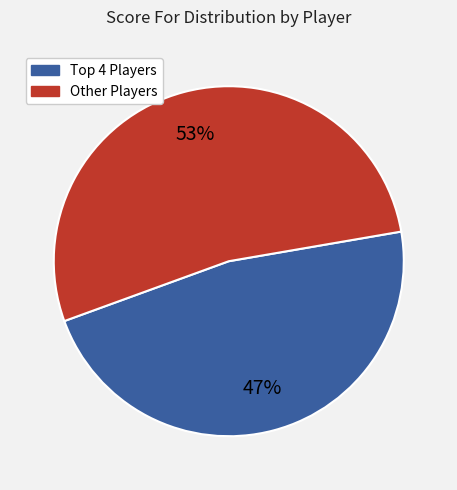

What percentage is the Other Players slice, to the nearest percent?

53%